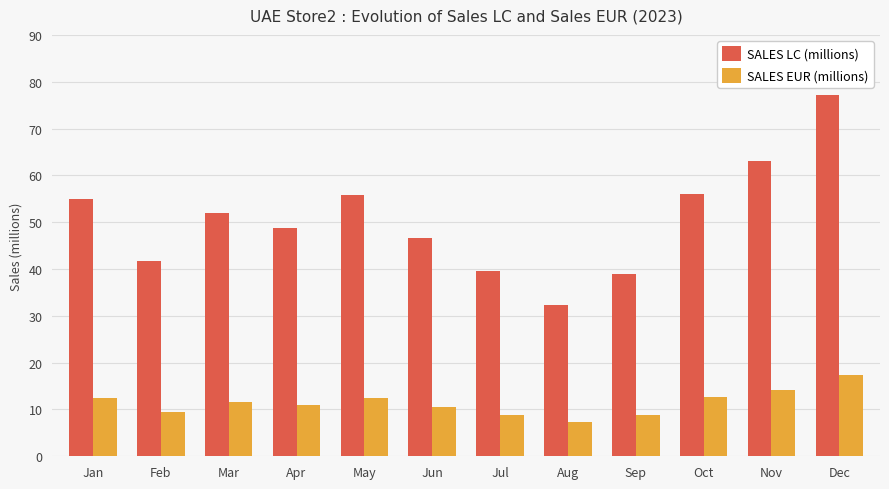

The SALES EUR (millions) series shows 8.7 at Sep. True or false?

True